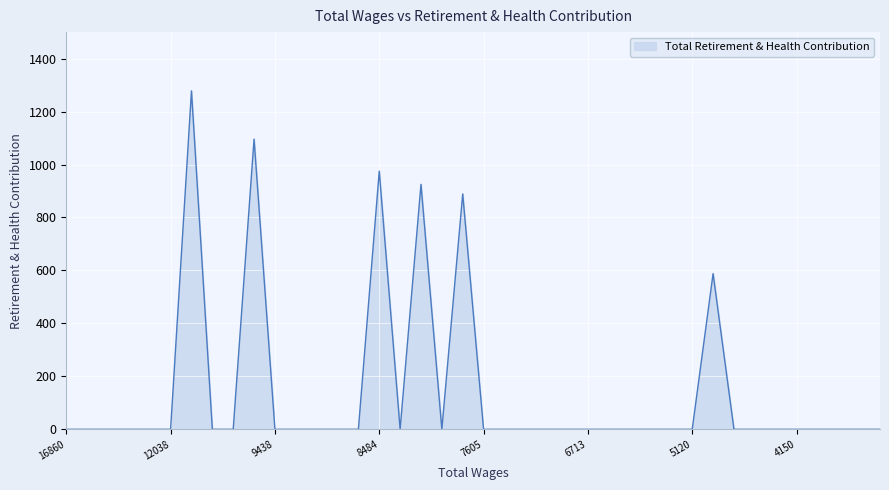

What is the difference between the maximum and minimum values?

1278